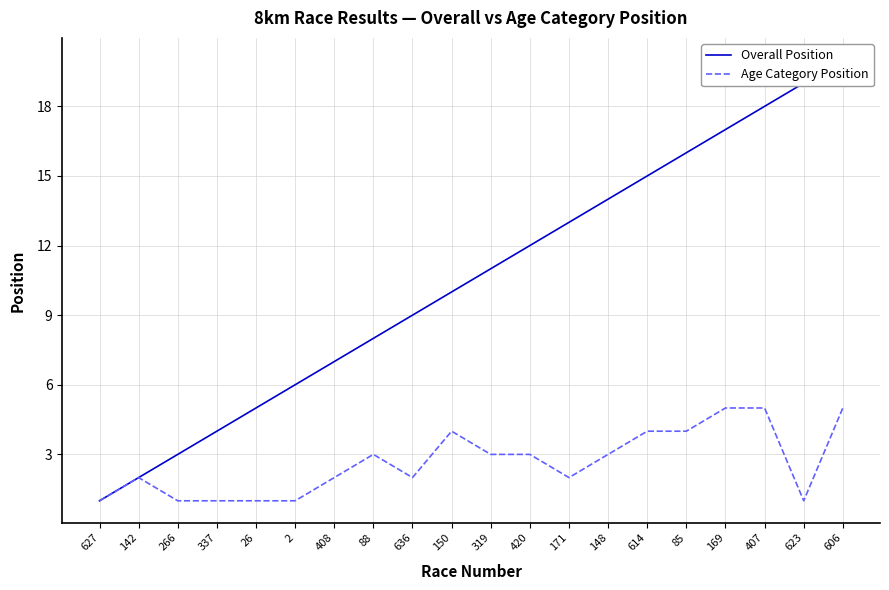

At which label is Age Category Position closest to 3?

88